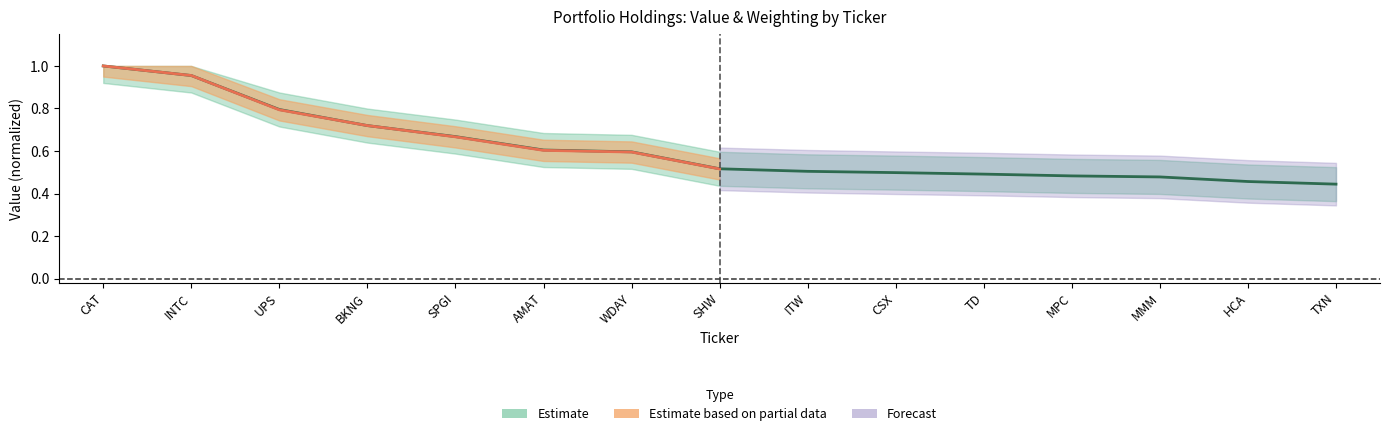

List the labels in order of value, largest first.

CAT, INTC, UPS, BKNG, SPGI, AMAT, WDAY, SHW, ITW, CSX, TD, MPC, MMM, HCA, TXN